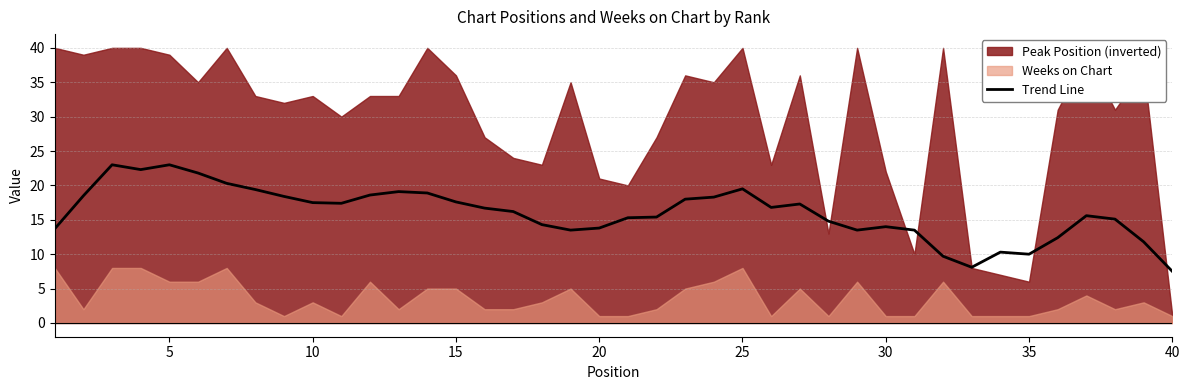

Is it true that Trend Line equals 19.5 at 25?

True